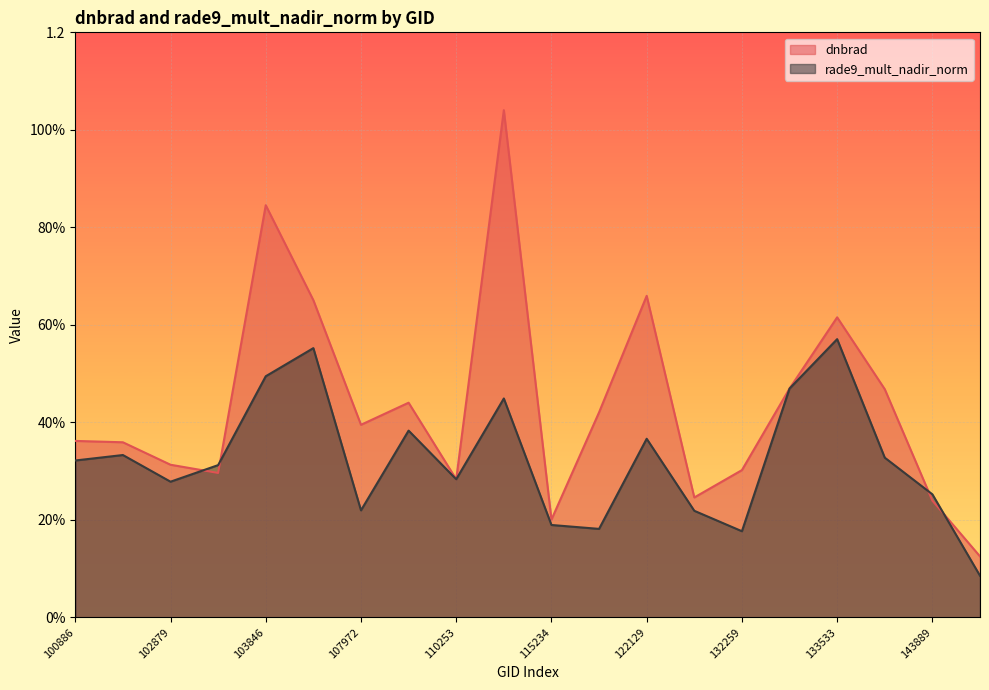

Does the chart display data point markers on the line(s)?

No